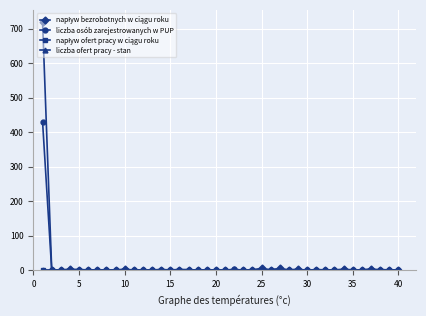

What is the greatest value displayed?

719